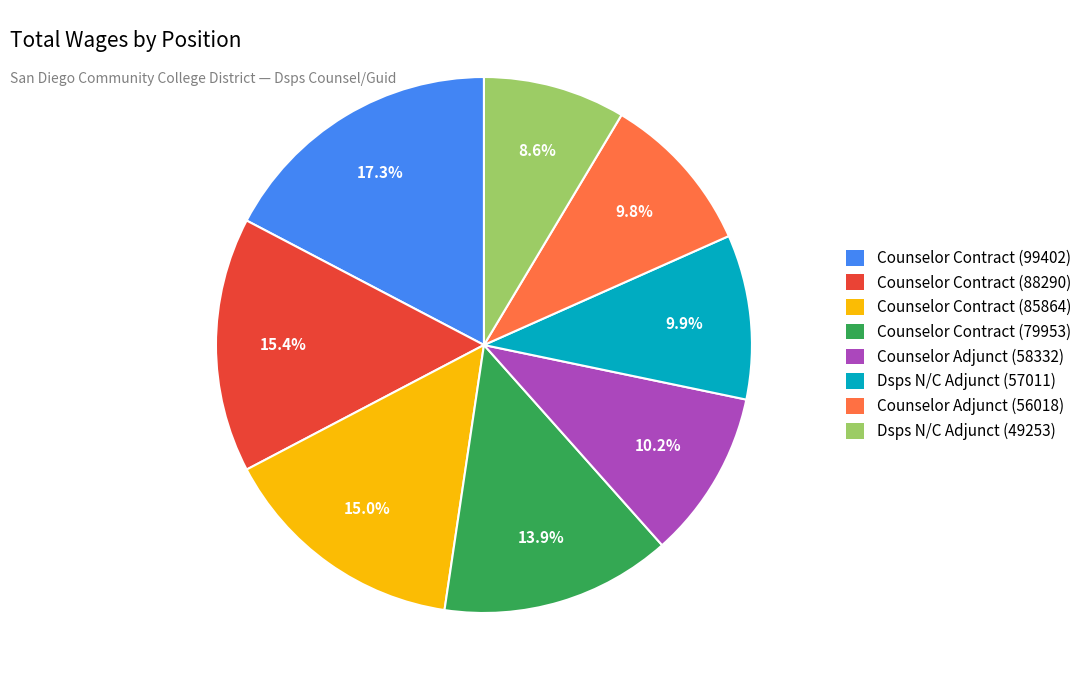

To the nearest percent, what is the difference between the Counselor Contract (99402) and Counselor Adjunct (58332) slice percentages?

7%